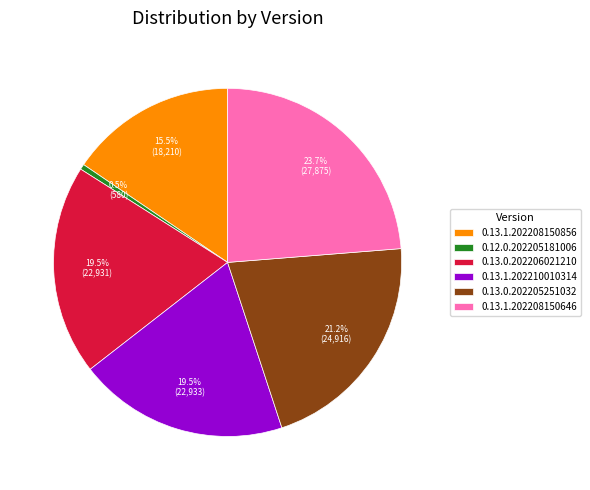

Is 0.13.1.202210010314 the majority of the pie?

No